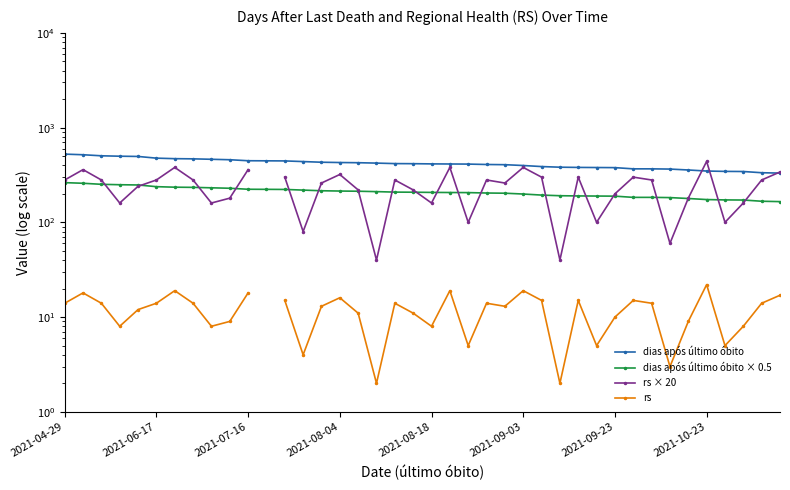

How many data points in dias após último óbito × 0.5 are above 208?

19